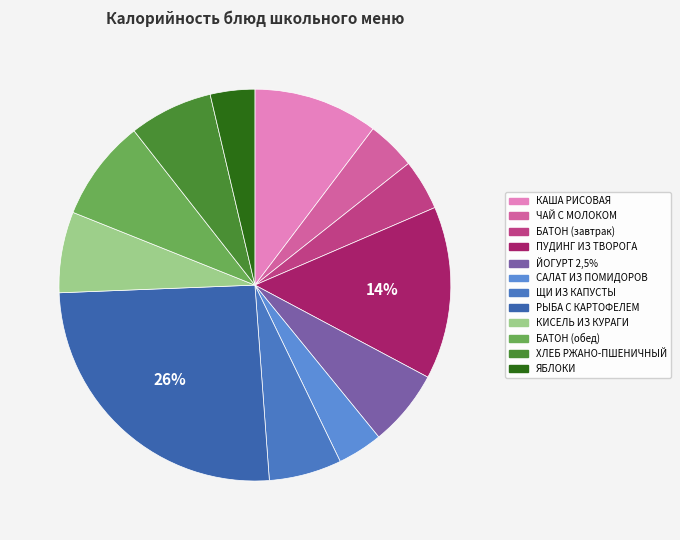

Which category has the biggest portion of the pie?

РЫБА С КАРТОФЕЛЕМ